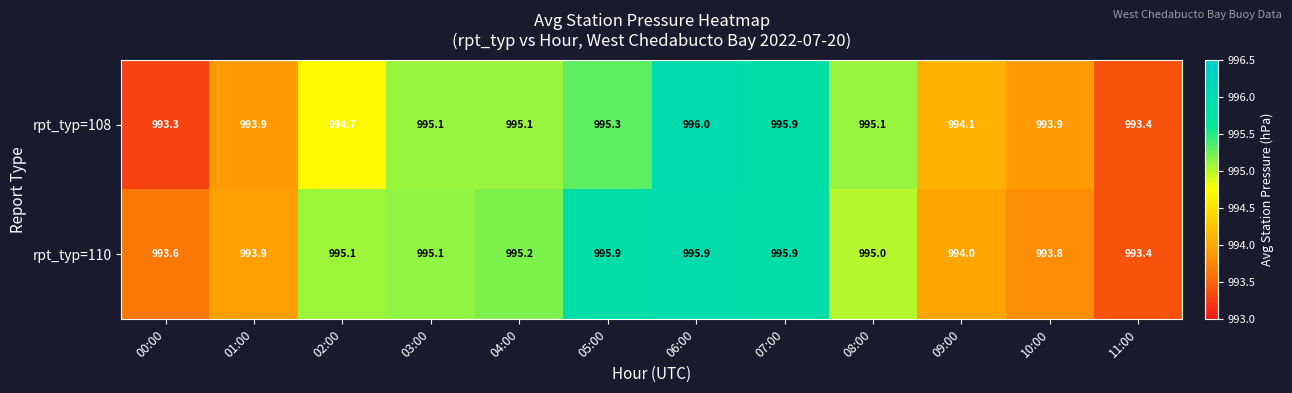

Is it true that rpt_typ=110 equals 994.0 at 09:00?

True